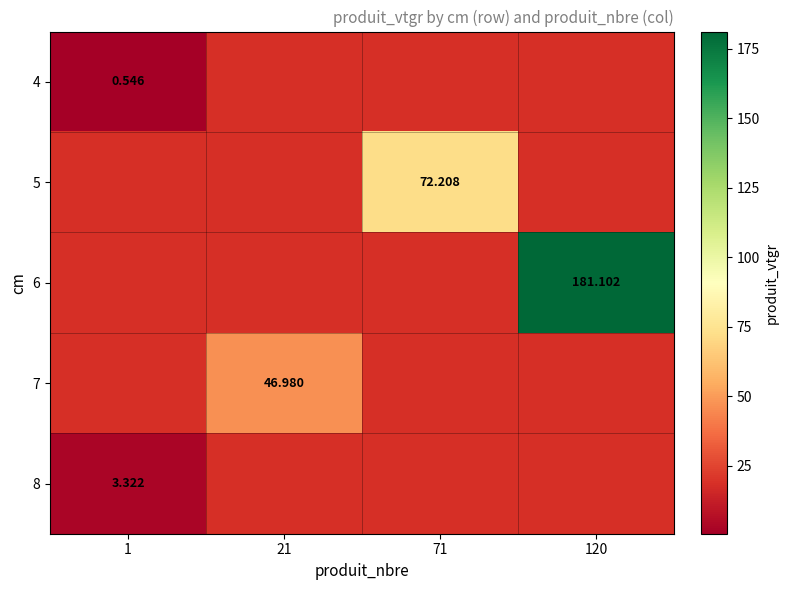

Which category has the lowest value in the 5 series?

1